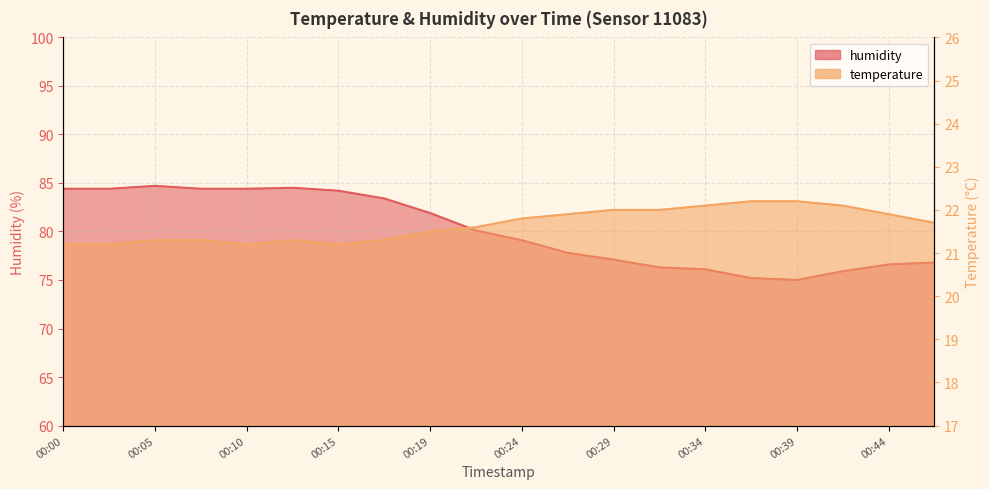

What is the sum of all humidity values?

1602.3